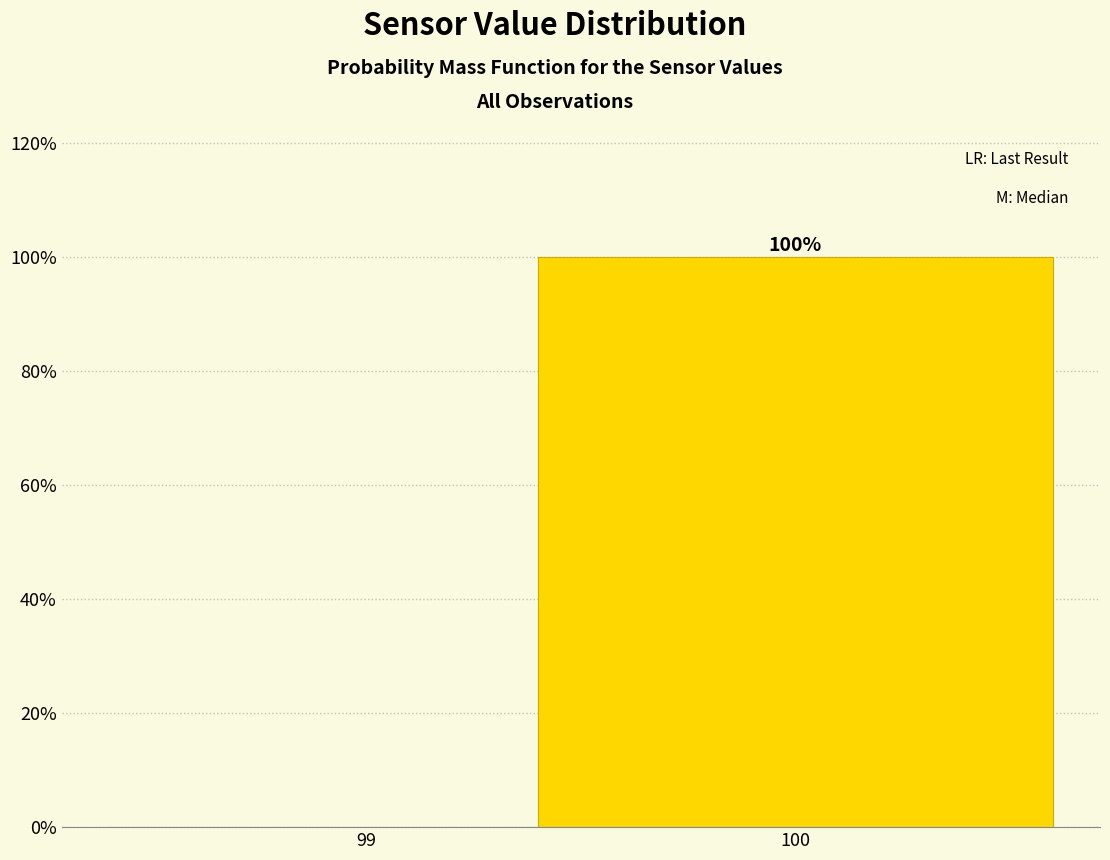

Reading left to right, extract all data points from this chart.

99=0	100=100